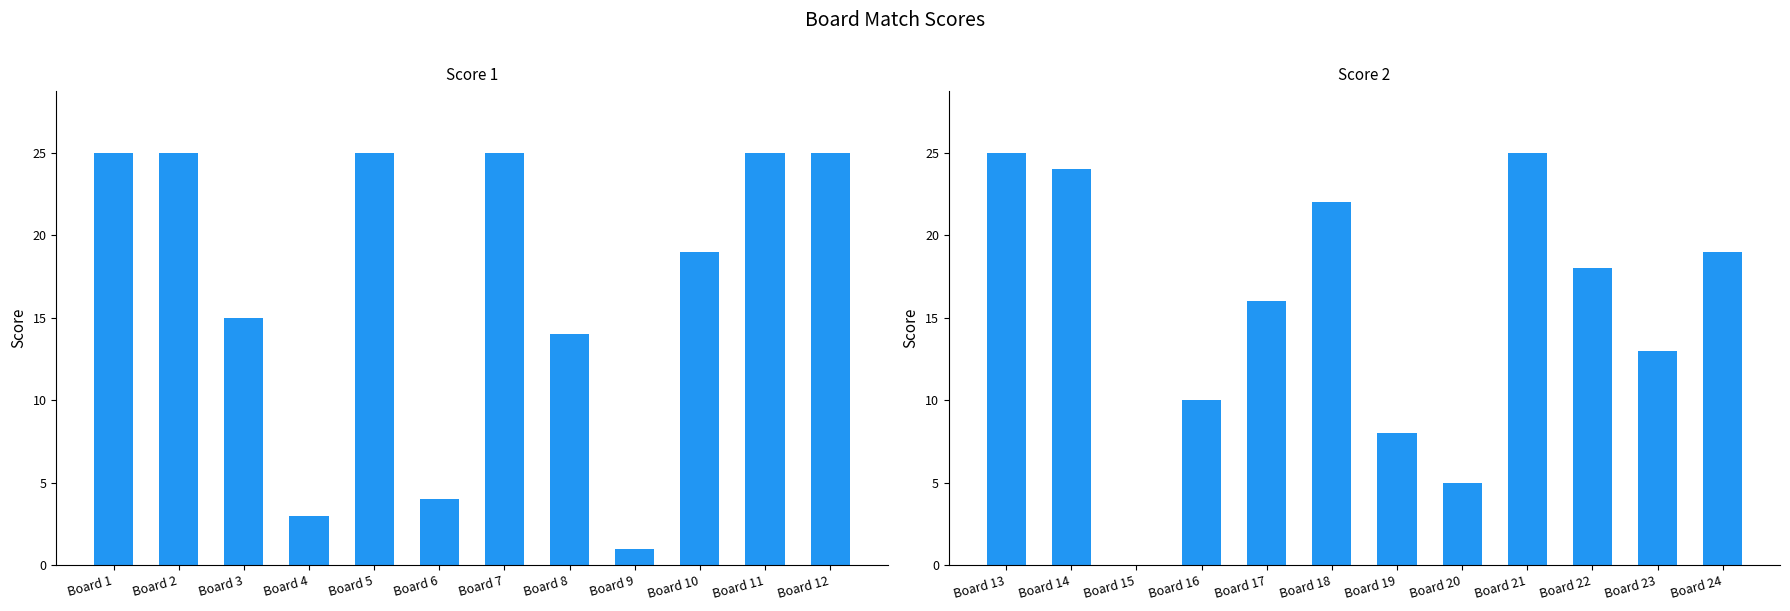

Which series has the largest range (max minus min)?

Score 2